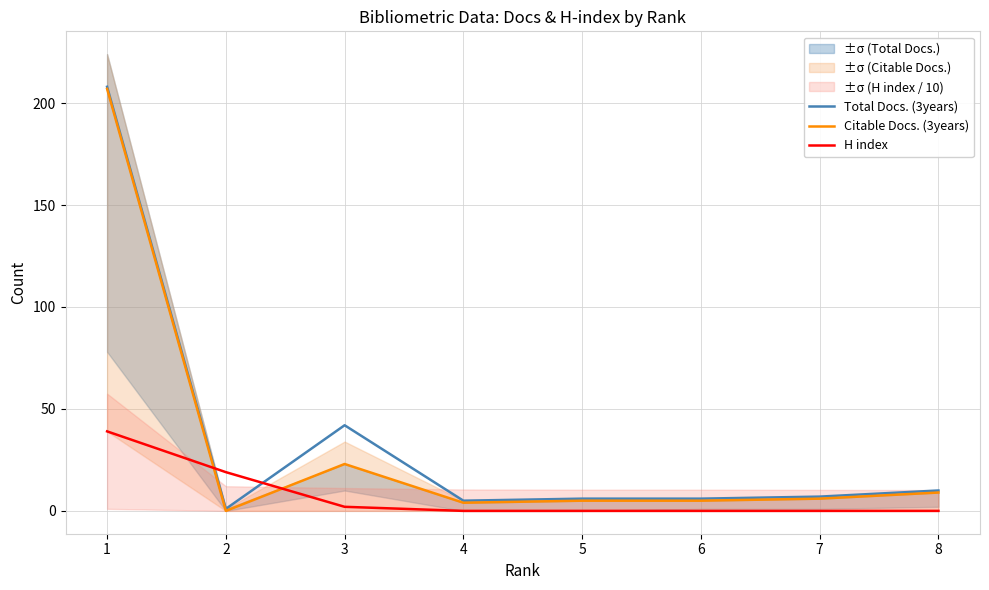

Which has a higher value, 6 or 2?

6